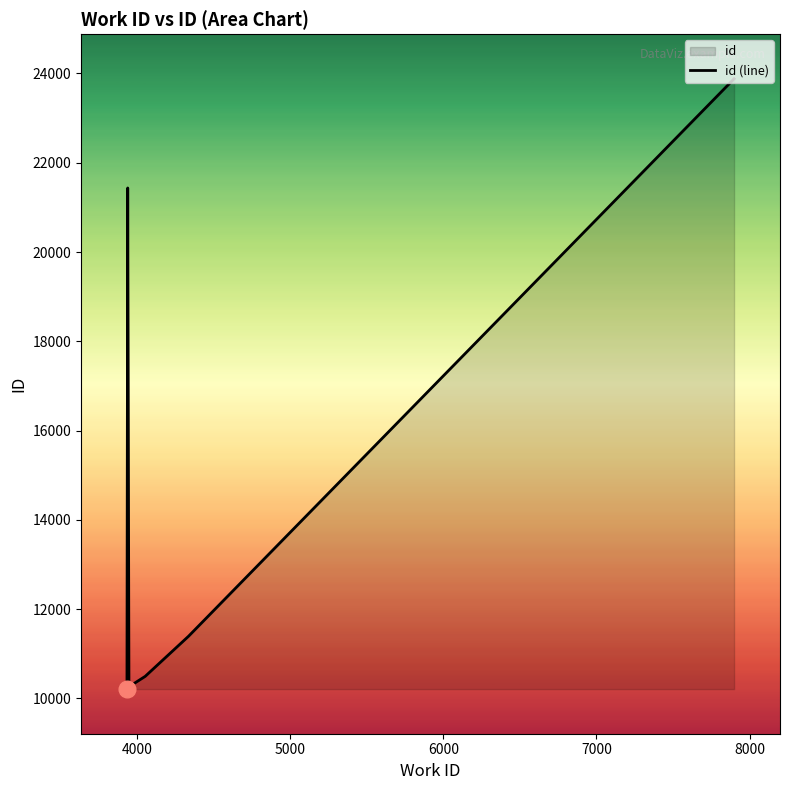

Reading left to right, extract all data points from this chart.

10207	21432	21435	10259	10492	11390	23881